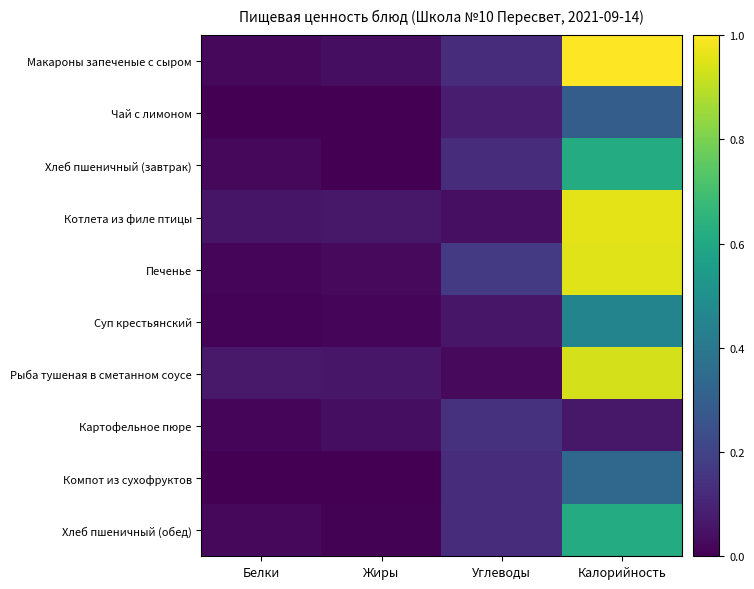

Between Жиры and Белки, which is larger?

Жиры